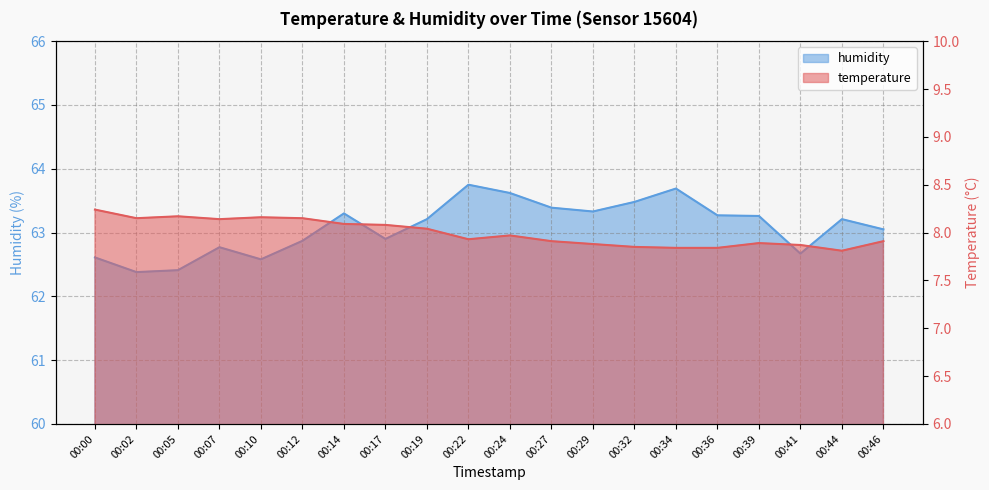

Reading left to right, what are all the values shown in this chart?

temperature: 00:00=8.2	00:02=8.2	00:05=8.2	00:07=8.1	00:10=8.2	00:12=8.2	00:14=8.1	00:17=8.1	00:19=8.0	00:22=7.9	00:24=8.0	00:27=7.9	00:29=7.9	00:32=7.8	00:34=7.8	00:36=7.8	00:39=7.9	00:41=7.9	00:44=7.8	00:46=7.9
humidity: 00:00=62.6	00:02=62.4	00:05=62.4	00:07=62.8	00:10=62.6	00:12=62.9	00:14=63.3	00:17=62.9	00:19=63.2	00:22=63.8	00:24=63.6	00:27=63.4	00:29=63.3	00:32=63.5	00:34=63.7	00:36=63.3	00:39=63.3	00:41=62.7	00:44=63.2	00:46=63.0